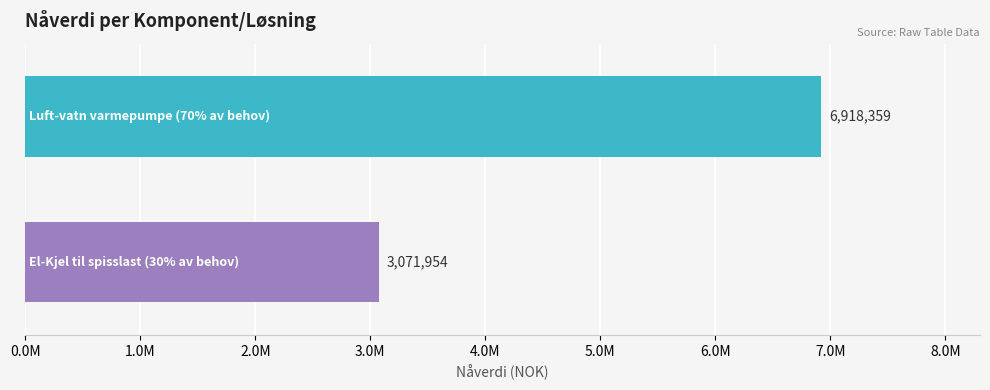

Does the chart contain any negative values?

No